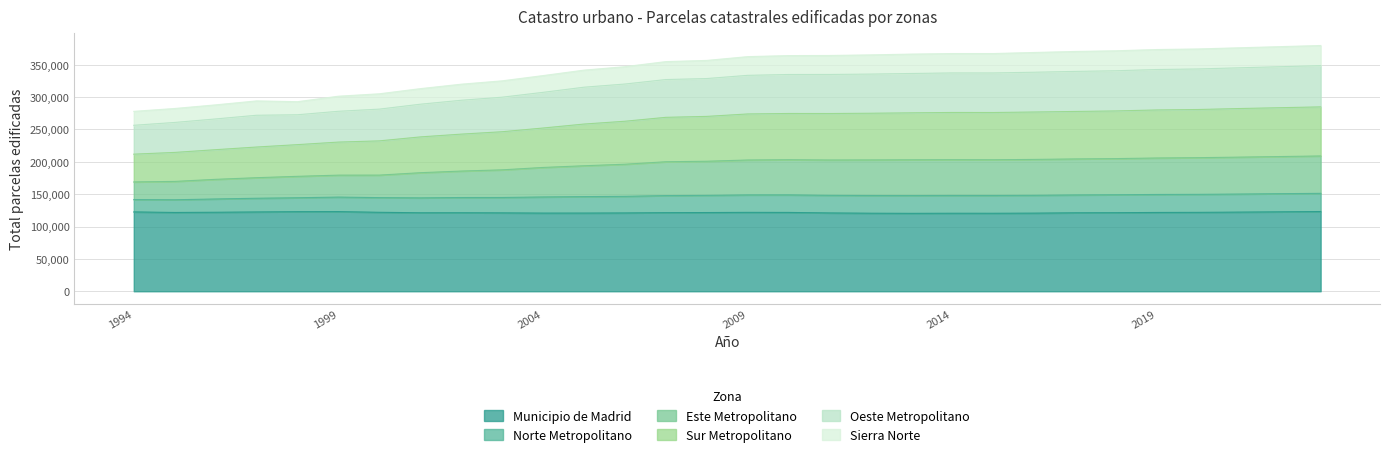

What is the minimum value for Municipio de Madrid?

120323